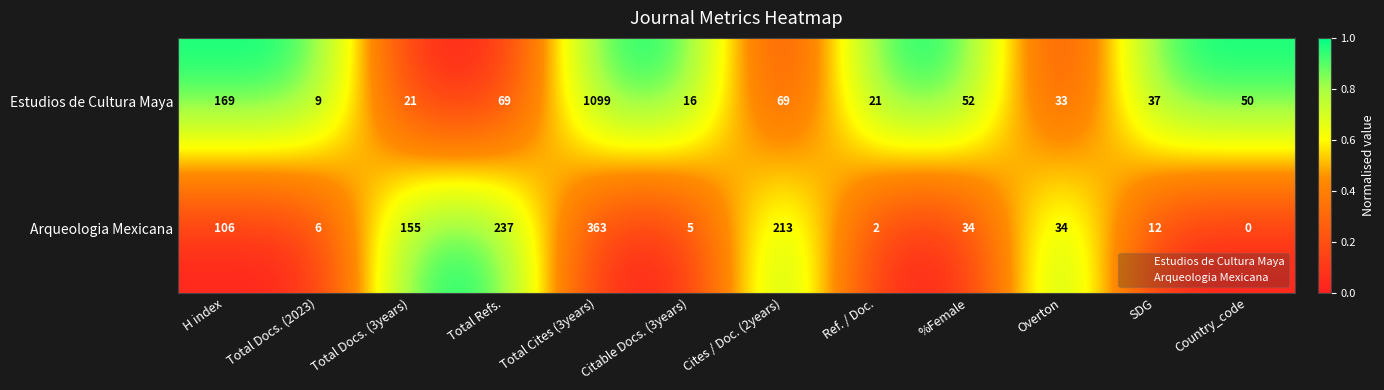

Which series has the largest total across all categories?

Estudios de Cultura Maya